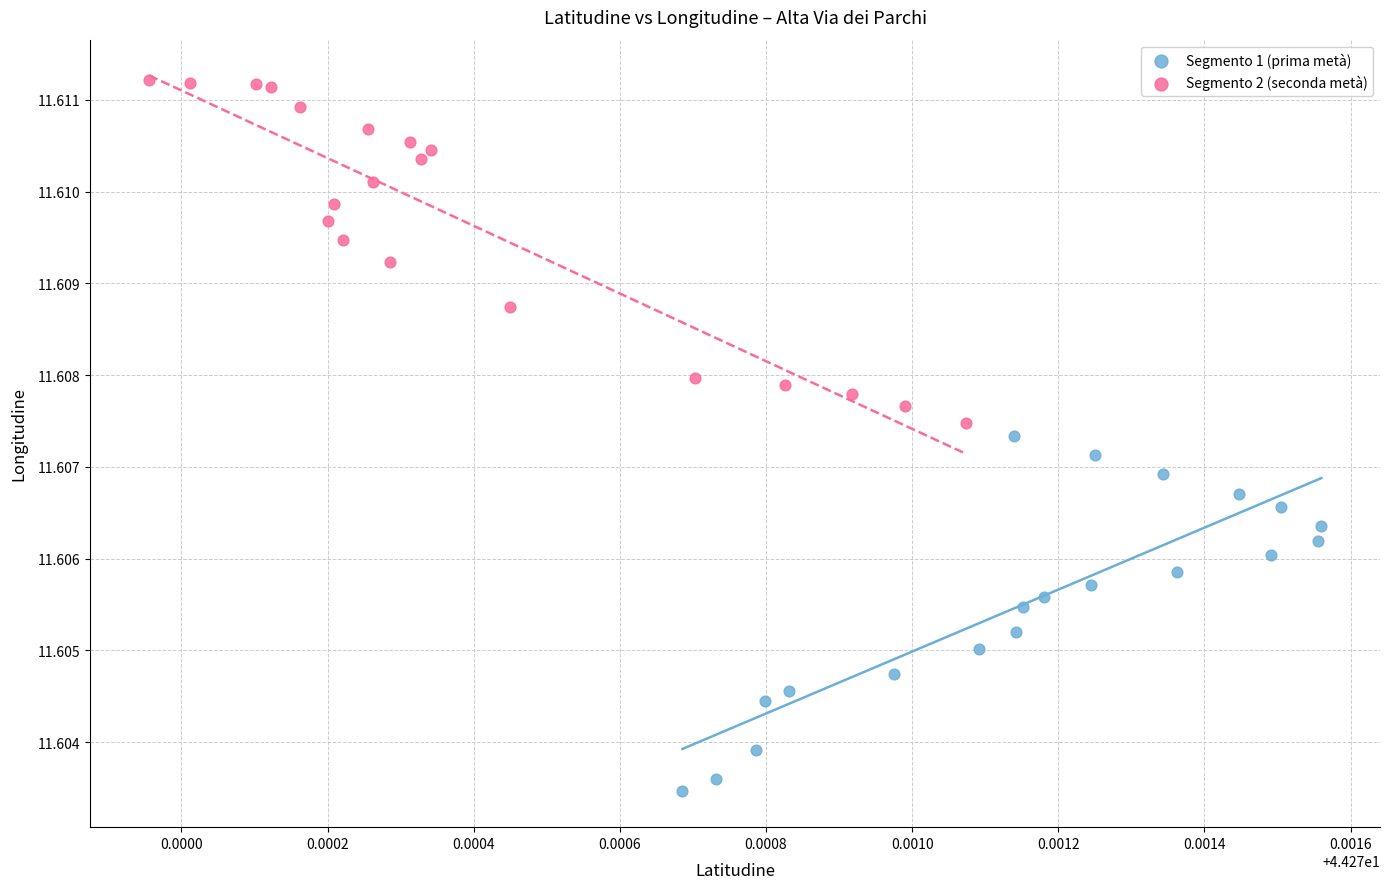

Which series contains the highest Y value?

Segmento 2 (seconda metà)